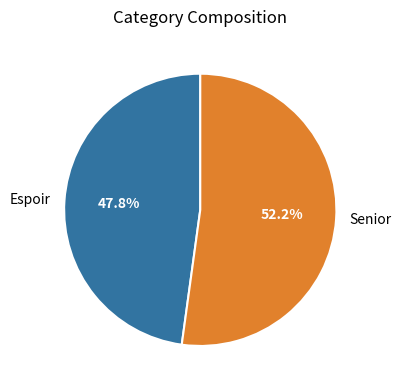

To the nearest percent, what is the average slice percentage?

50%